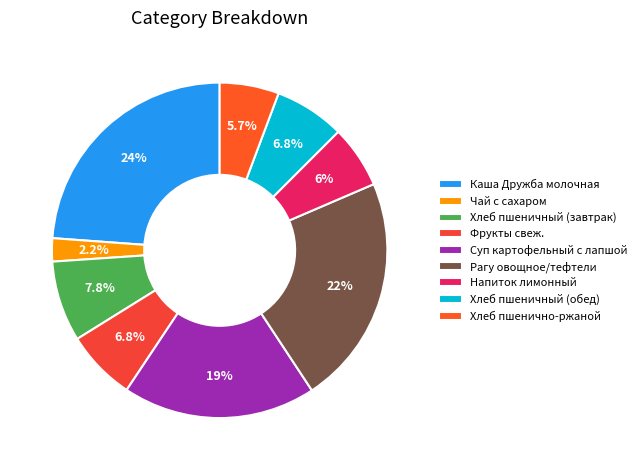

How many slices are in this pie chart?

9